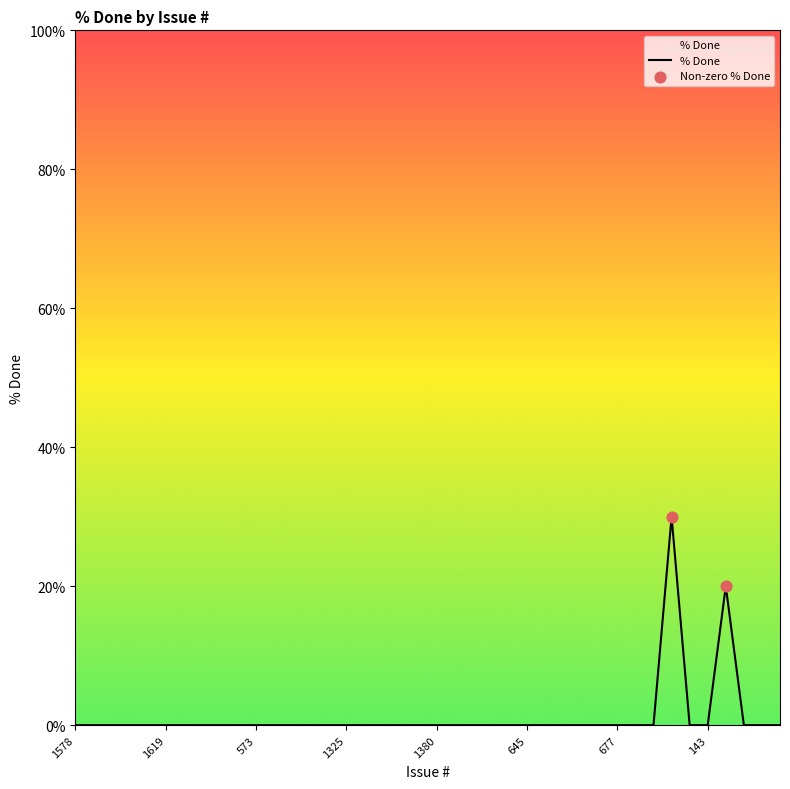

What is the difference between the maximum and minimum values?

30